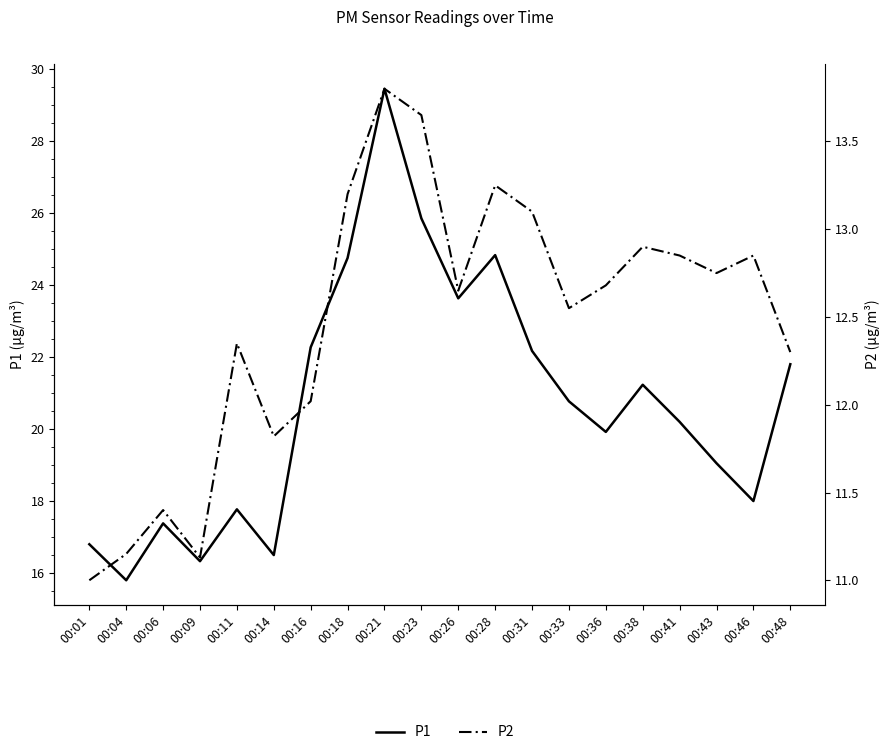

At which label does P2 reach its peak?

00:21